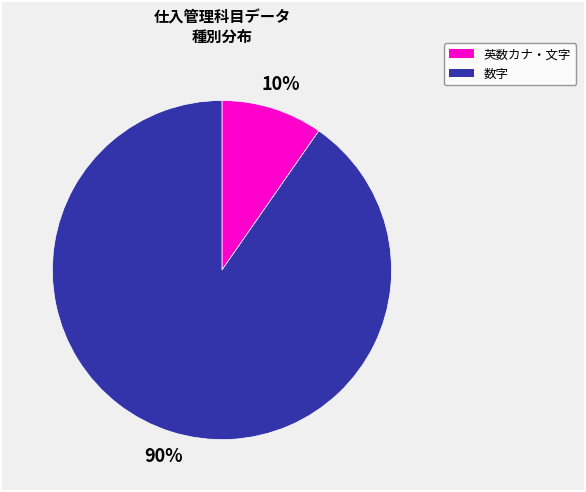

To the nearest percent, what is the average slice percentage?

50%